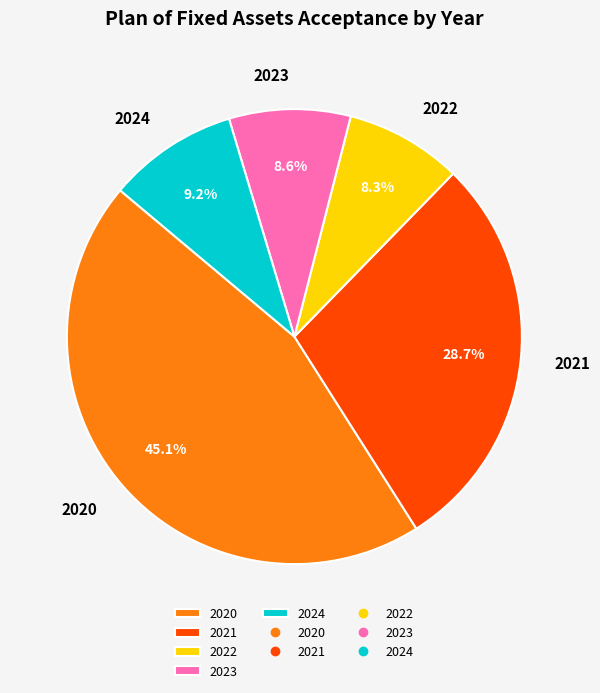

Which has a higher value, 2023 or 2024?

2024